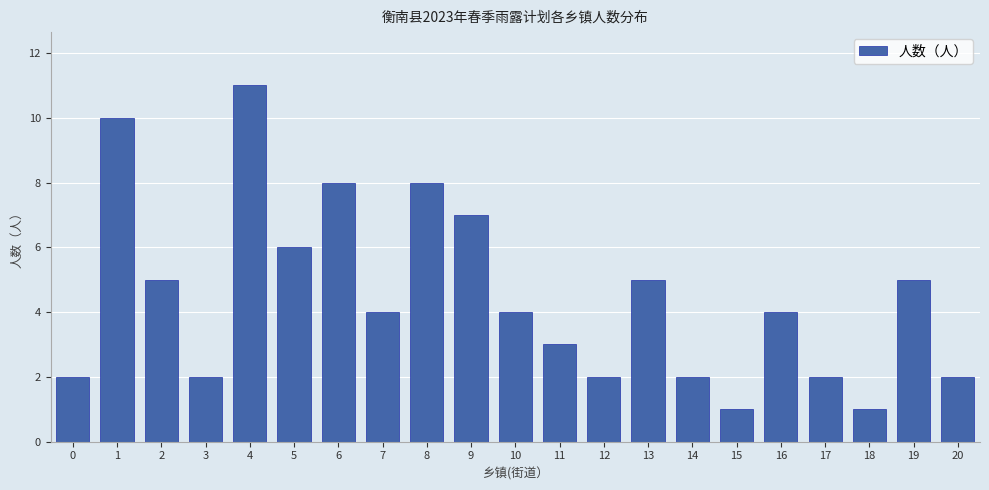

Reading right to left, transcribe all the data shown in this chart.

20=2	19=5	18=1	17=2	16=4	15=1	14=2	13=5	12=2	11=3	10=4	9=7	8=8	7=4	6=8	5=6	4=11	3=2	2=5	1=10	0=2